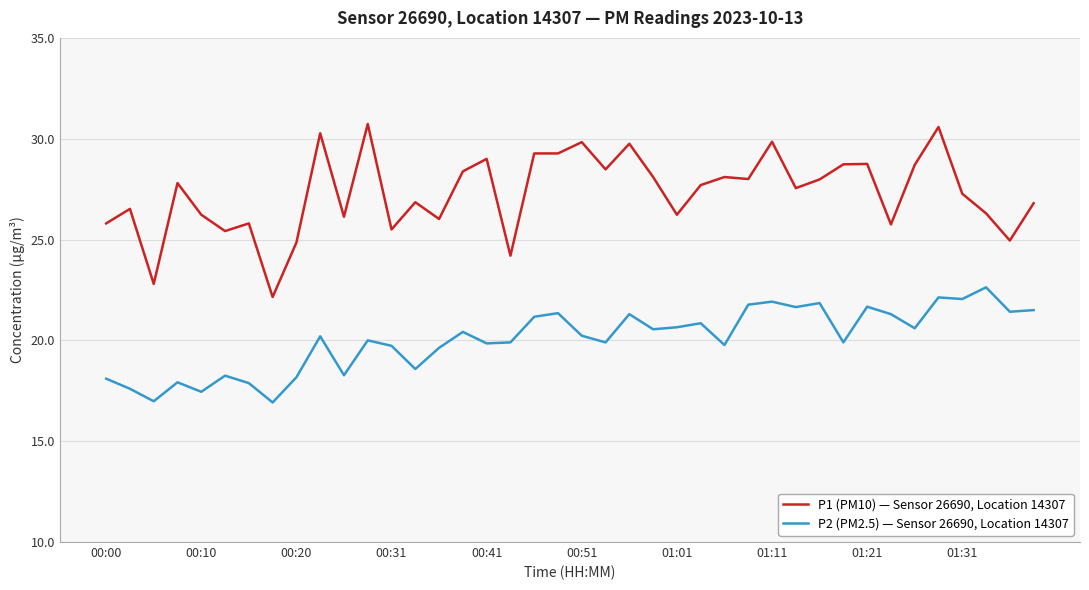

What are all the series names shown in the legend?

P1 (PM10) — Sensor 26690, Location 14307, P2 (PM2.5) — Sensor 26690, Location 14307